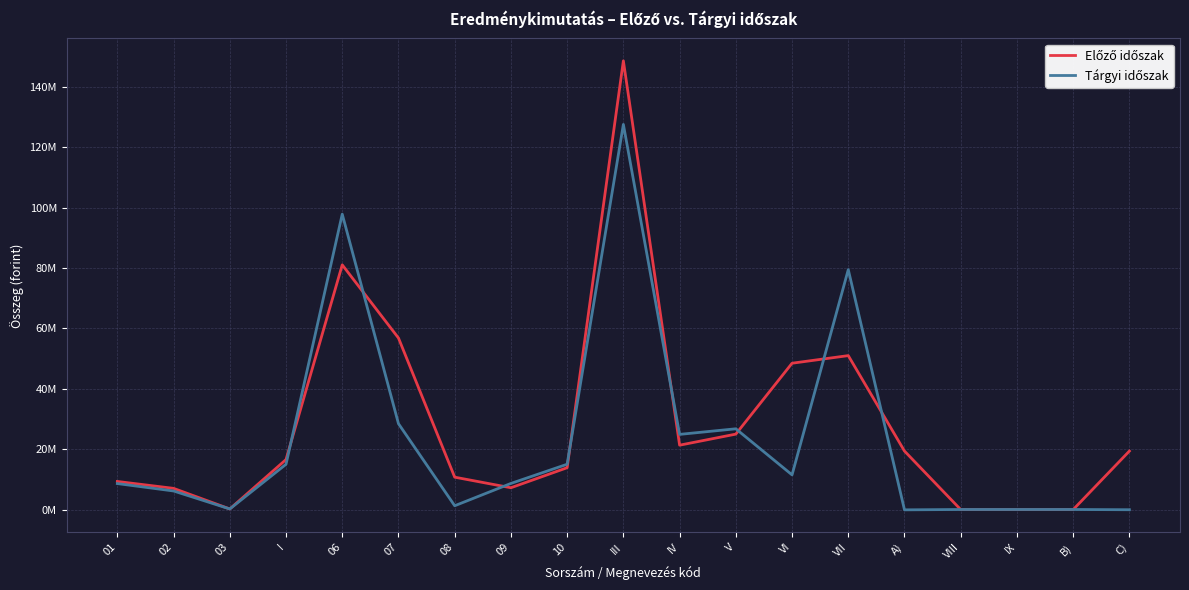

Does the chart display data point markers on the line(s)?

No